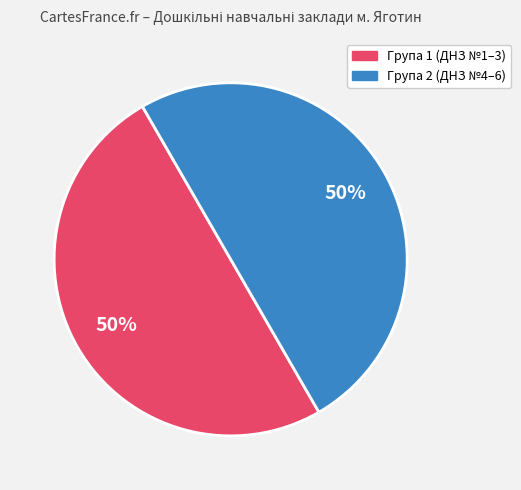

To the nearest percent, what is the average slice percentage?

50%